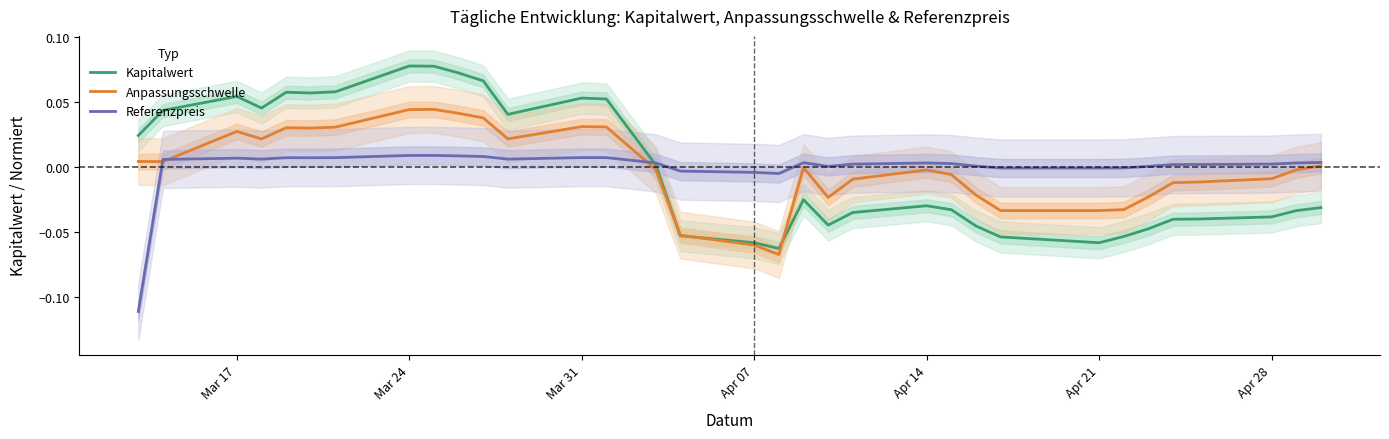

The Anpassungsschwelle series shows -0.0 at 19. True or false?

False